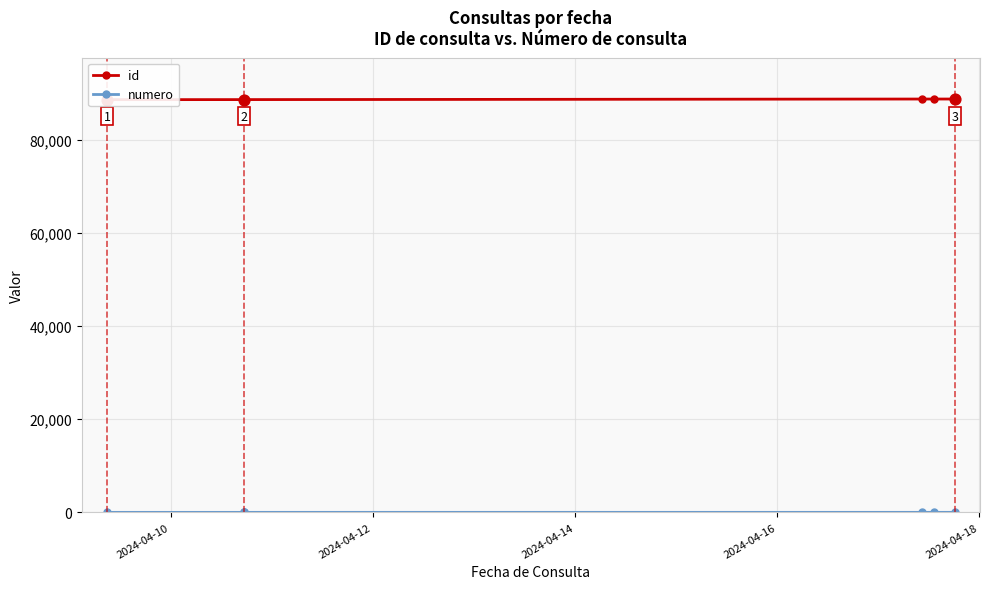

At how many categories does at least one series exceed 29812?

7